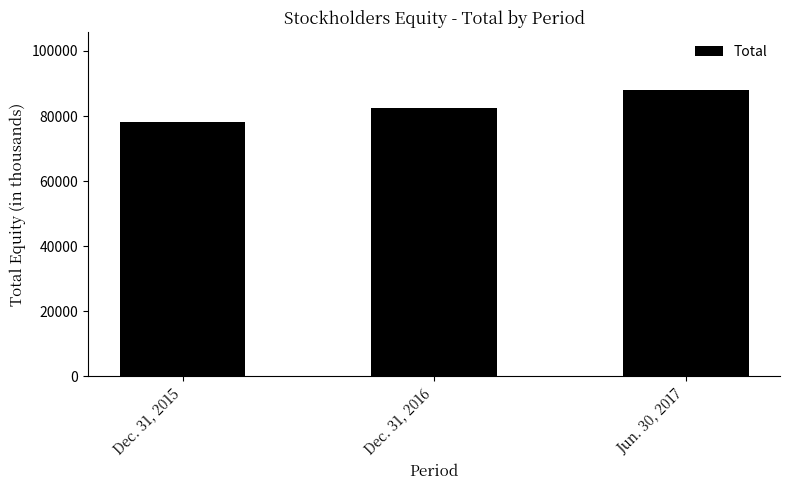

What is the change in value from Dec. 31, 2015 to Jun. 30, 2017?

+9837